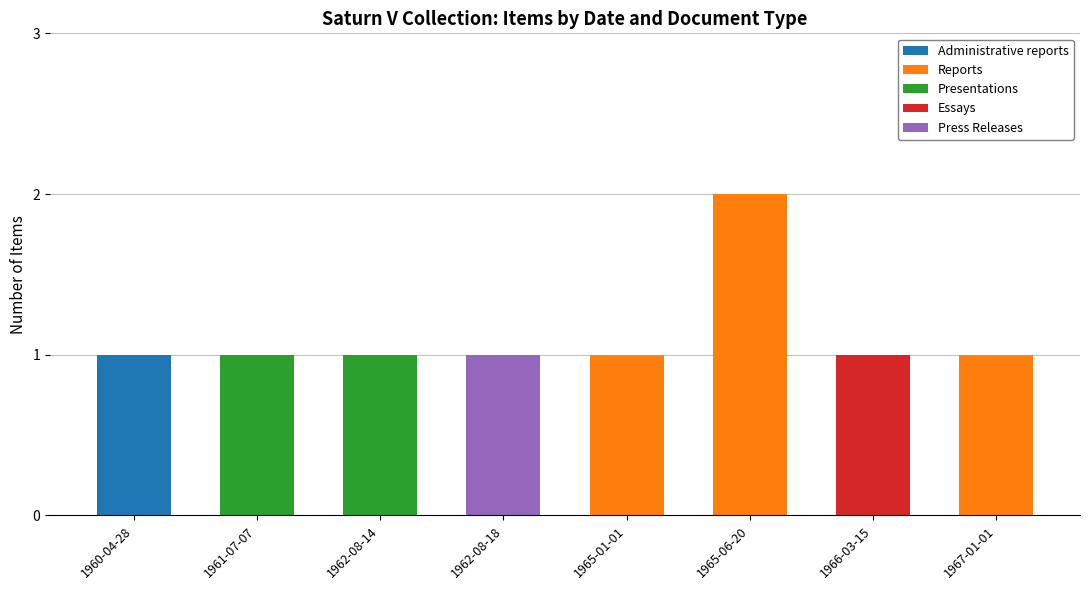

At which label does Administrative reports reach its peak?

1960-04-28